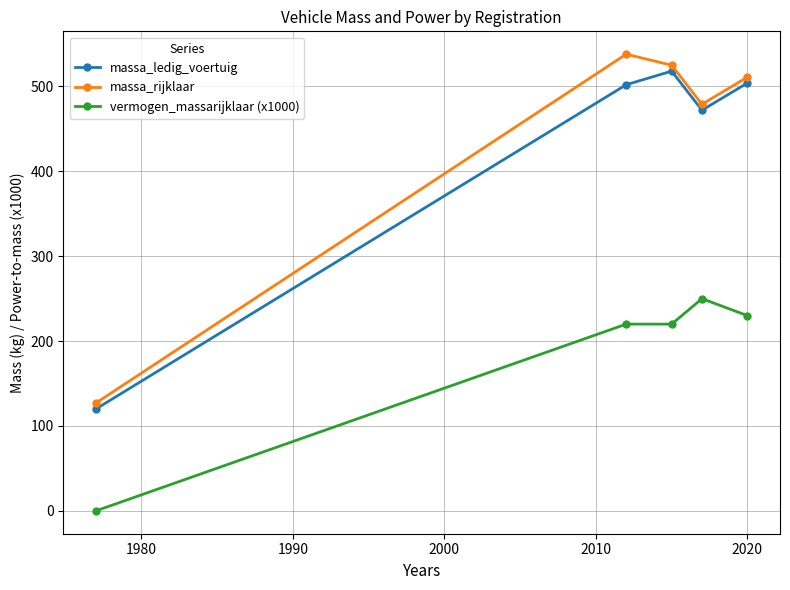

How many lines are shown in the chart?

3